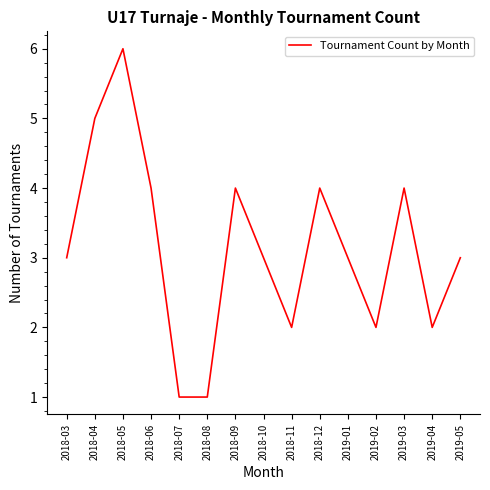

Reading left to right, extract all data points from this chart.

2018-03=3	2018-04=5	2018-05=6	2018-06=4	2018-07=1	2018-08=1	2018-09=4	2018-10=3	2018-11=2	2018-12=4	2019-01=3	2019-02=2	2019-03=4	2019-04=2	2019-05=3